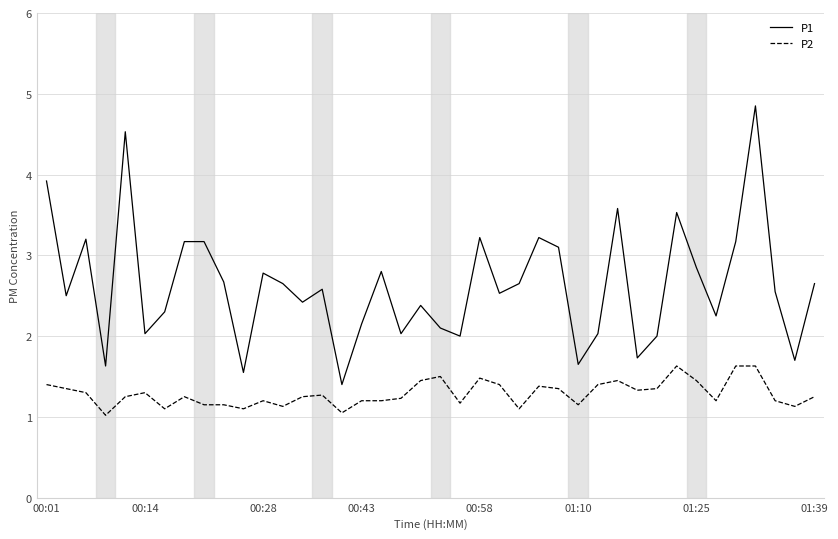

Which series has the largest range (max minus min)?

P1